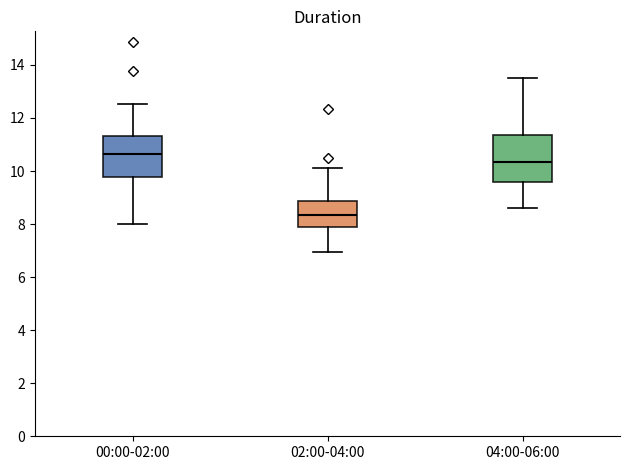

Which box has the lowest median line?

02:00-04:00